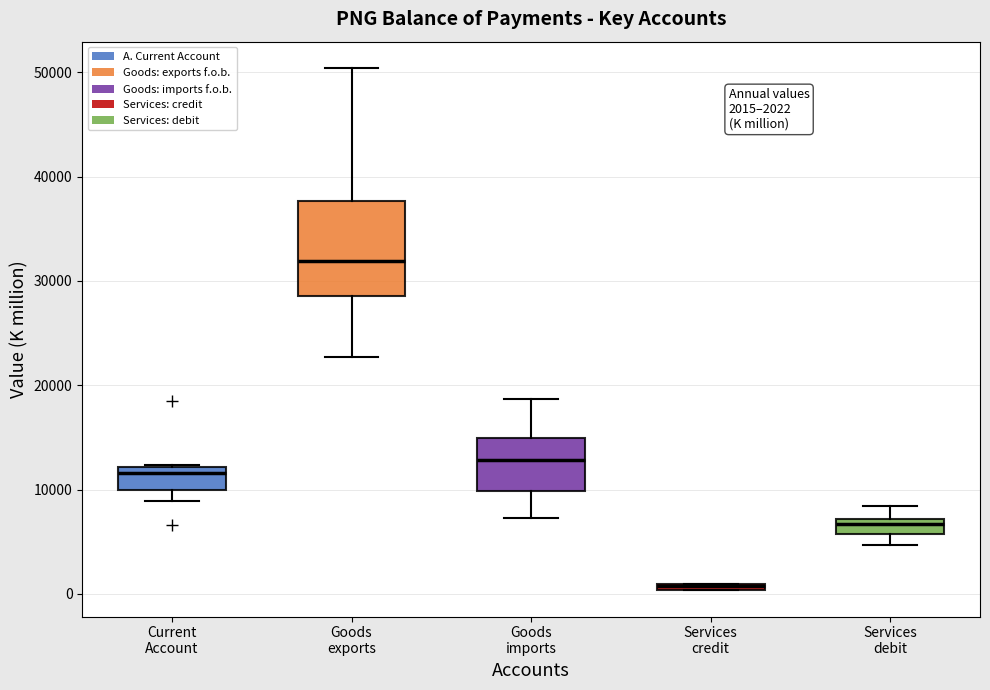

Comparing the boxes themselves (not the whiskers), which one is the tallest?

Goods exports